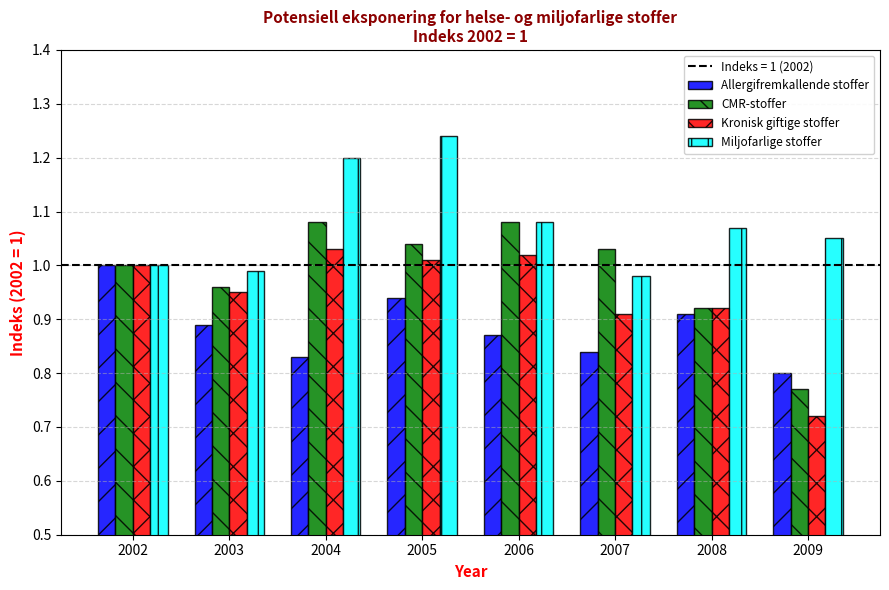

Rank the categories by Miljofarlige stoffer value from lowest to highest.

2007, 2003, 2002, 2009, 2008, 2006, 2004, 2005